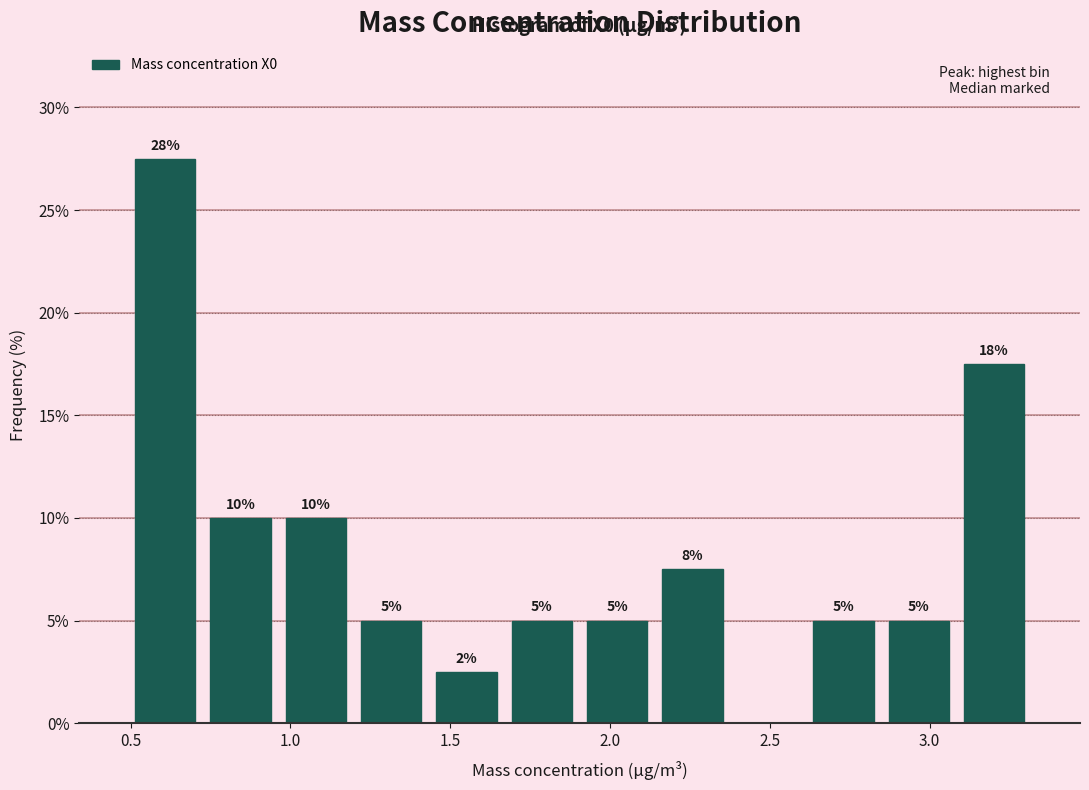

Over which range of the x-axis is the bar tallest?

0.50 to 0.75